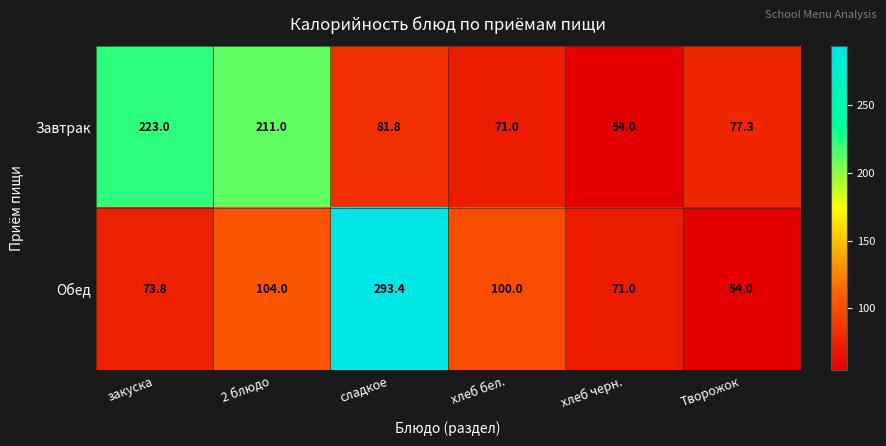

Which category has the highest value in the Обед series?

сладкое